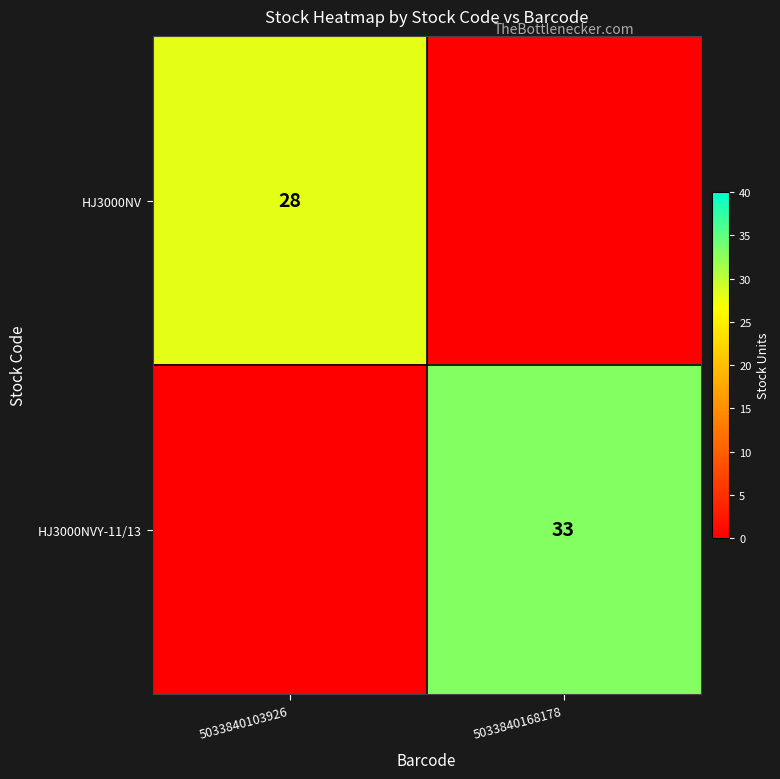

The HJ3000NVY-11/13 series shows 22 at 5033840168178. True or false?

False